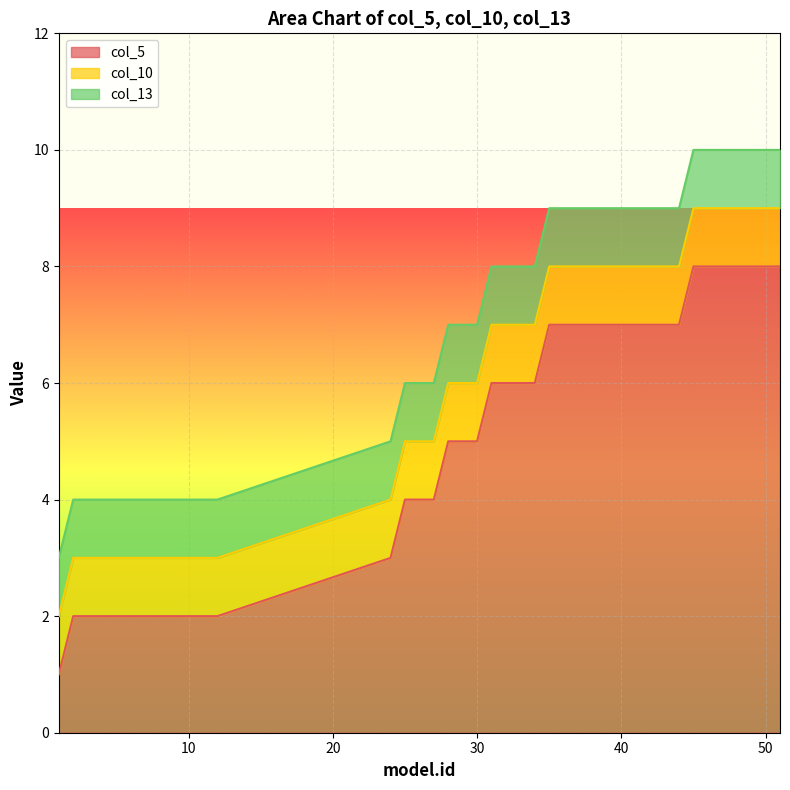

Where is col_10 nearest to the value 1?

1